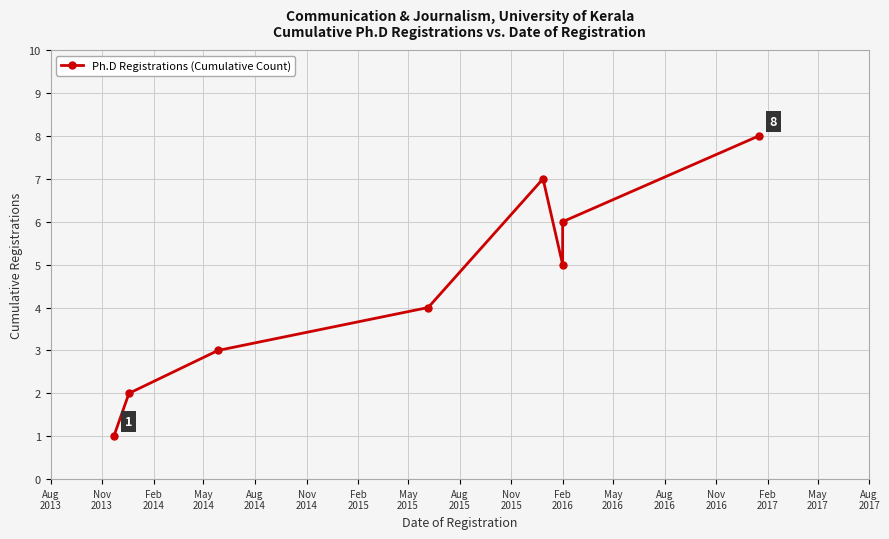

What is the sum of all values?

36